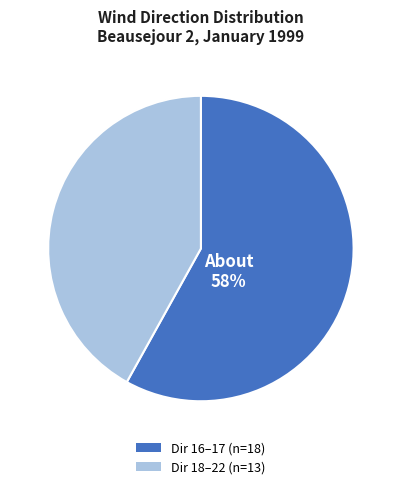

Is there a majority slice in this chart?

Yes